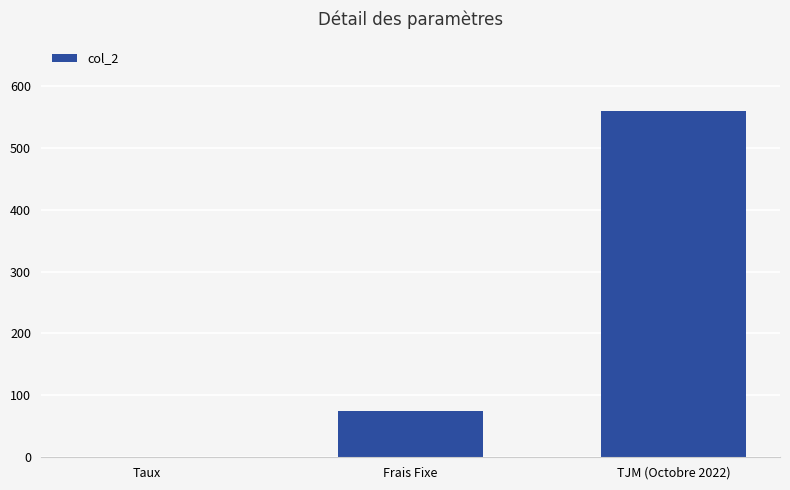

The value at TJM (Octobre 2022) is 864.0. True or false?

False